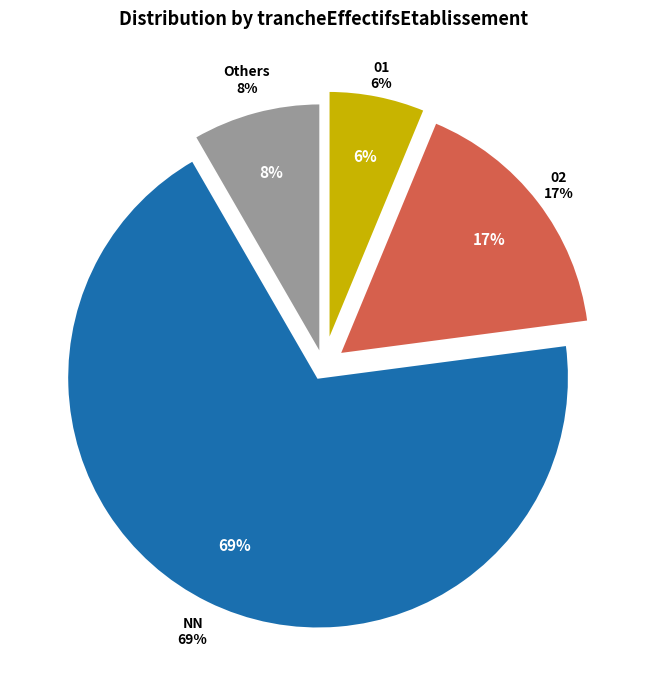

To the nearest percent, what portion does 01 represent?

6%